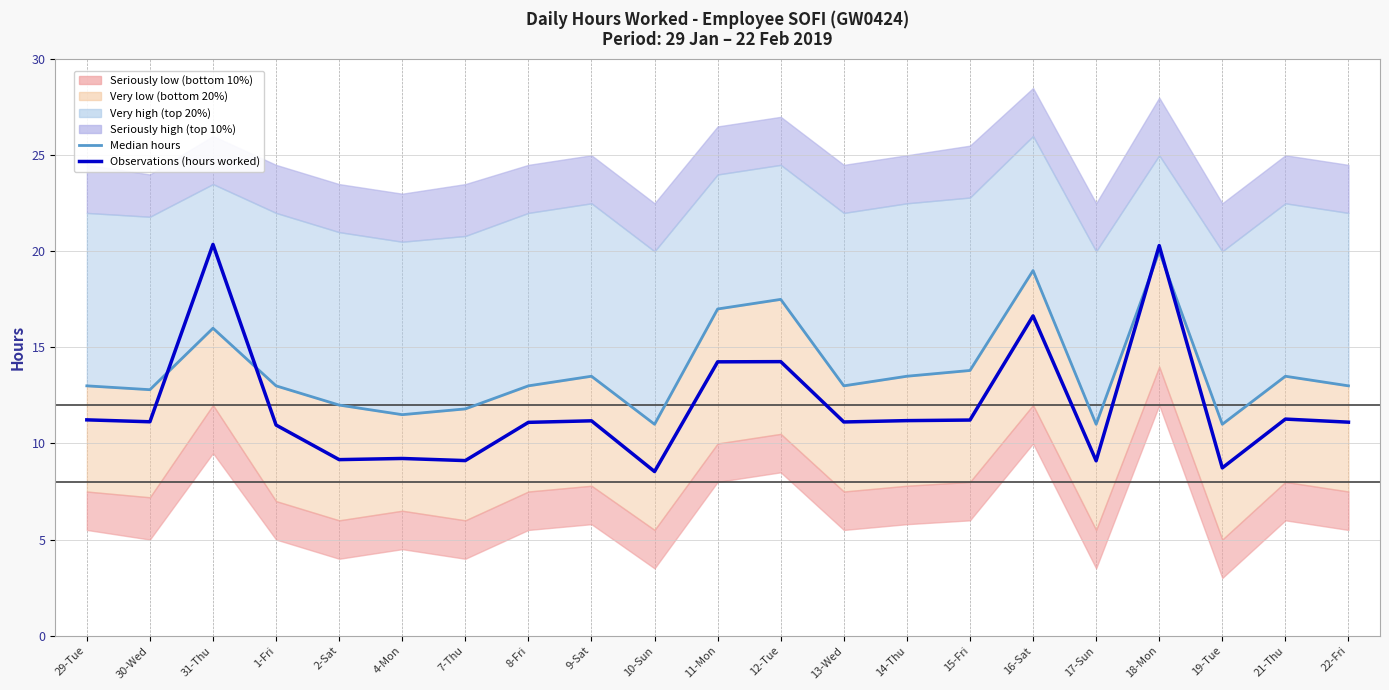

How many intersections are there between Observations (hours worked) and Median?

4